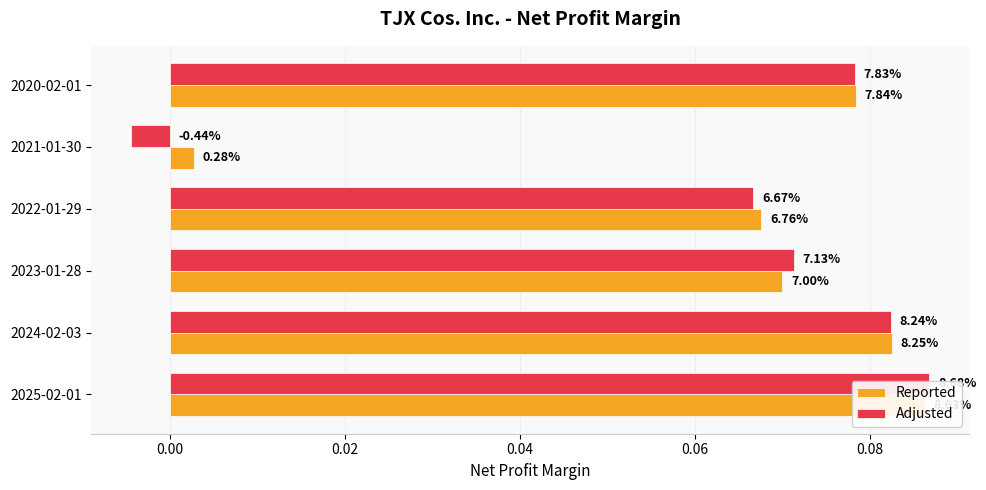

What is the greatest value displayed?

0.1